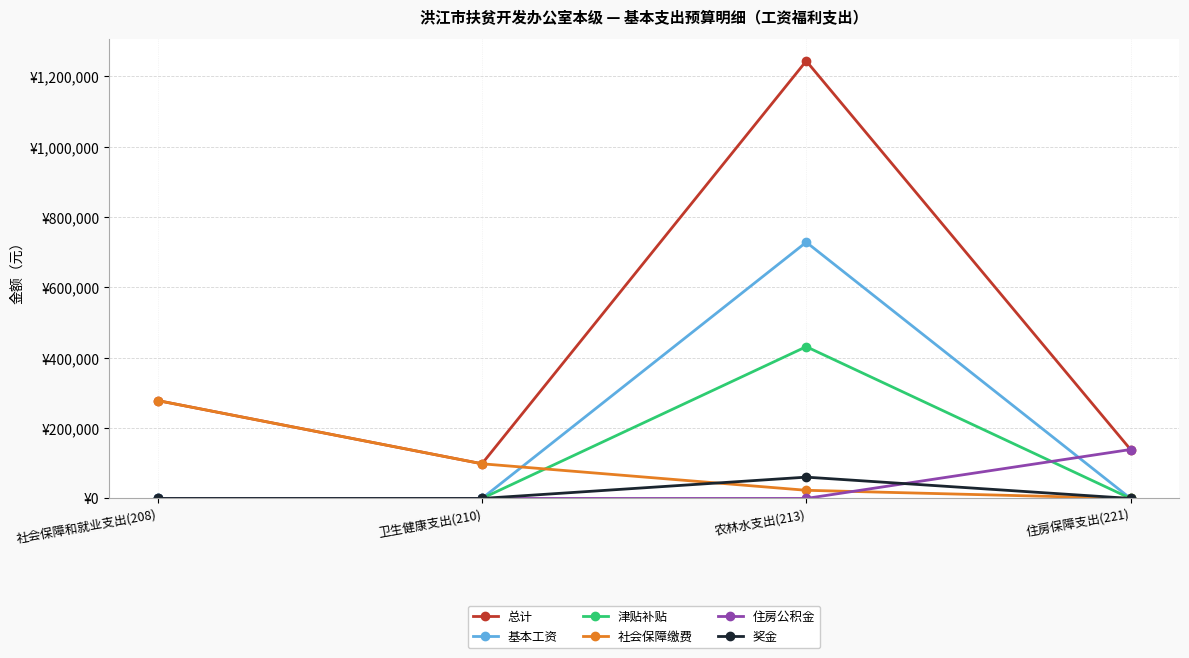

The value of 住房公积金 at 卫生健康支出(210) is 0. True or false?

True